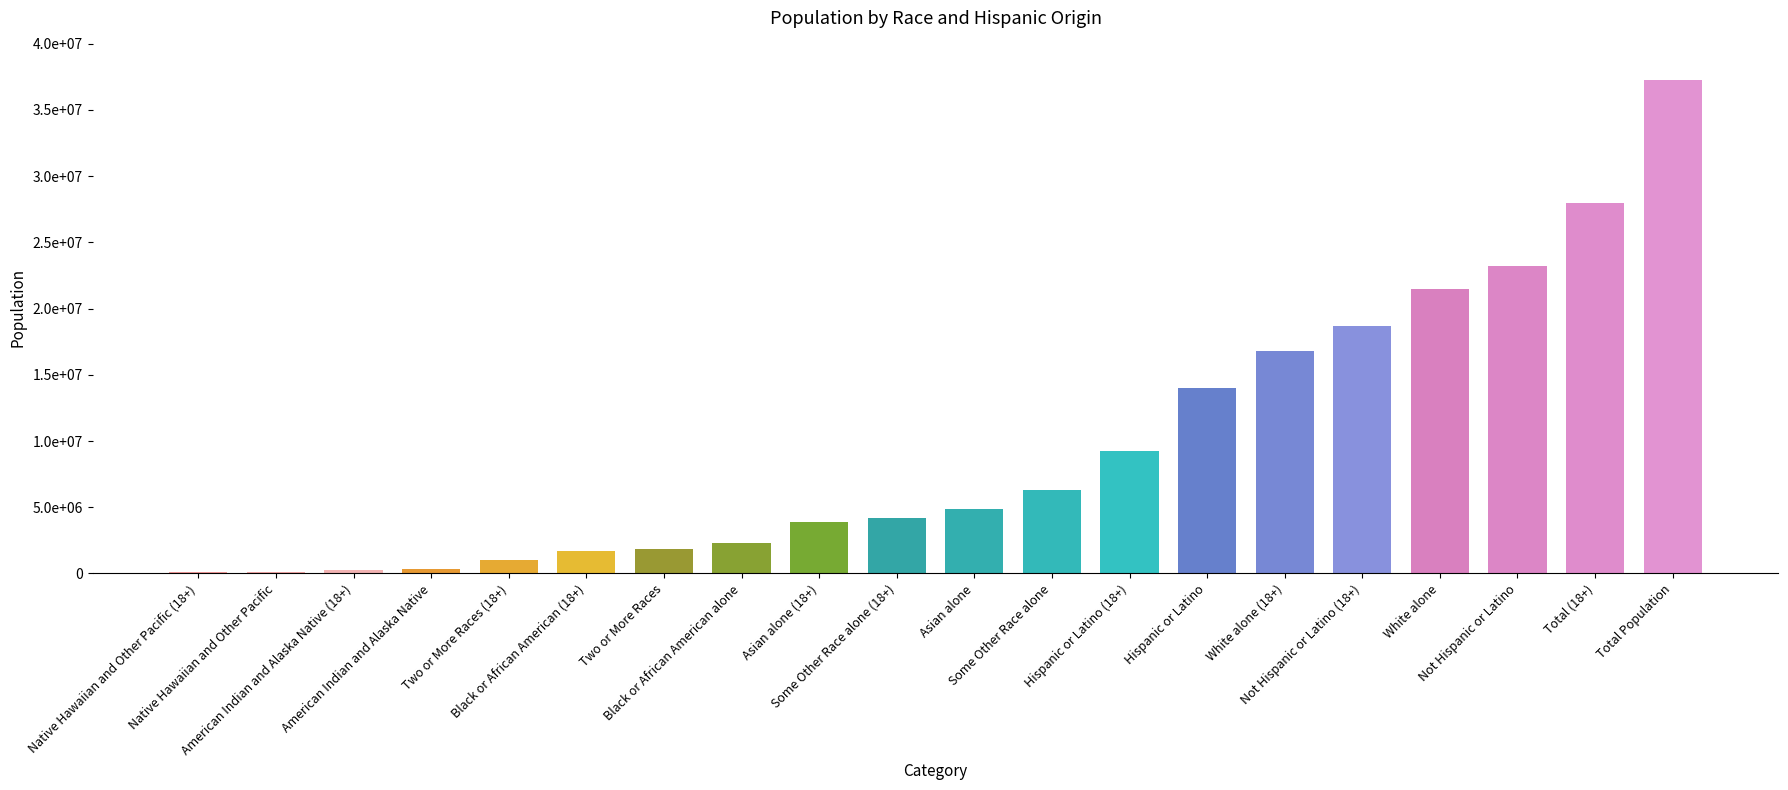

Are the bars horizontal?

No